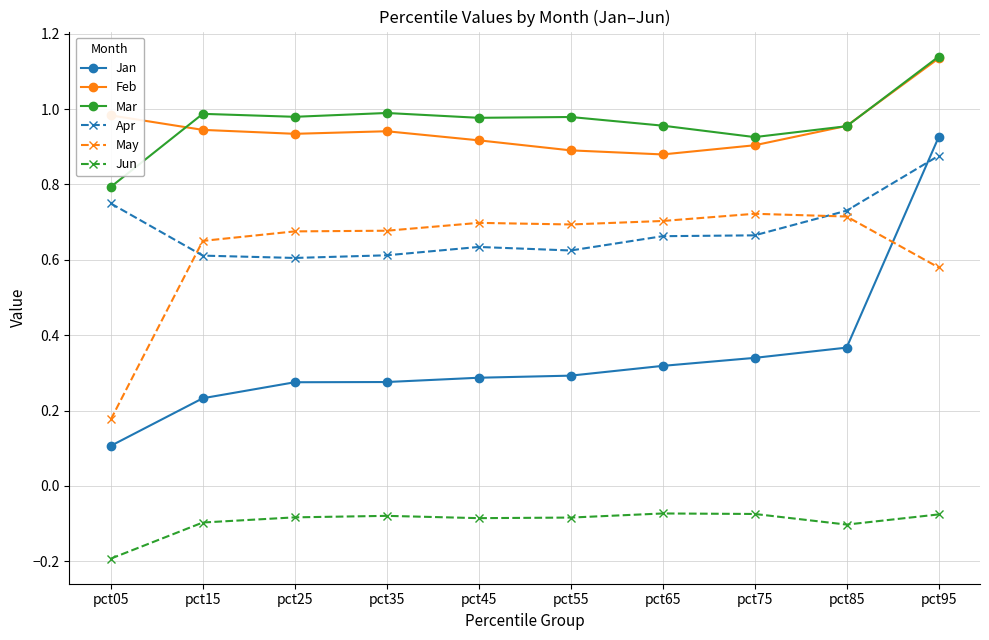

Which series changed the most between pct05 and pct25?

May